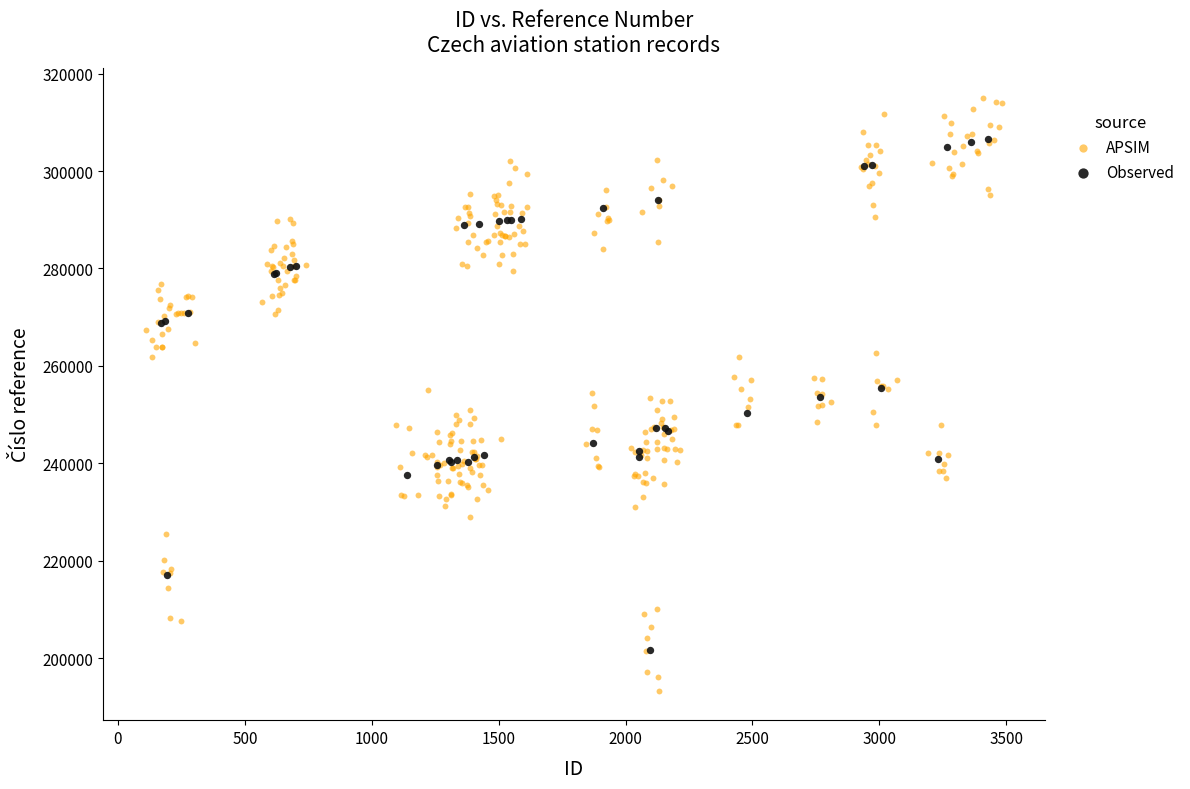

Which series has the largest Y range (max minus min)?

APSIM